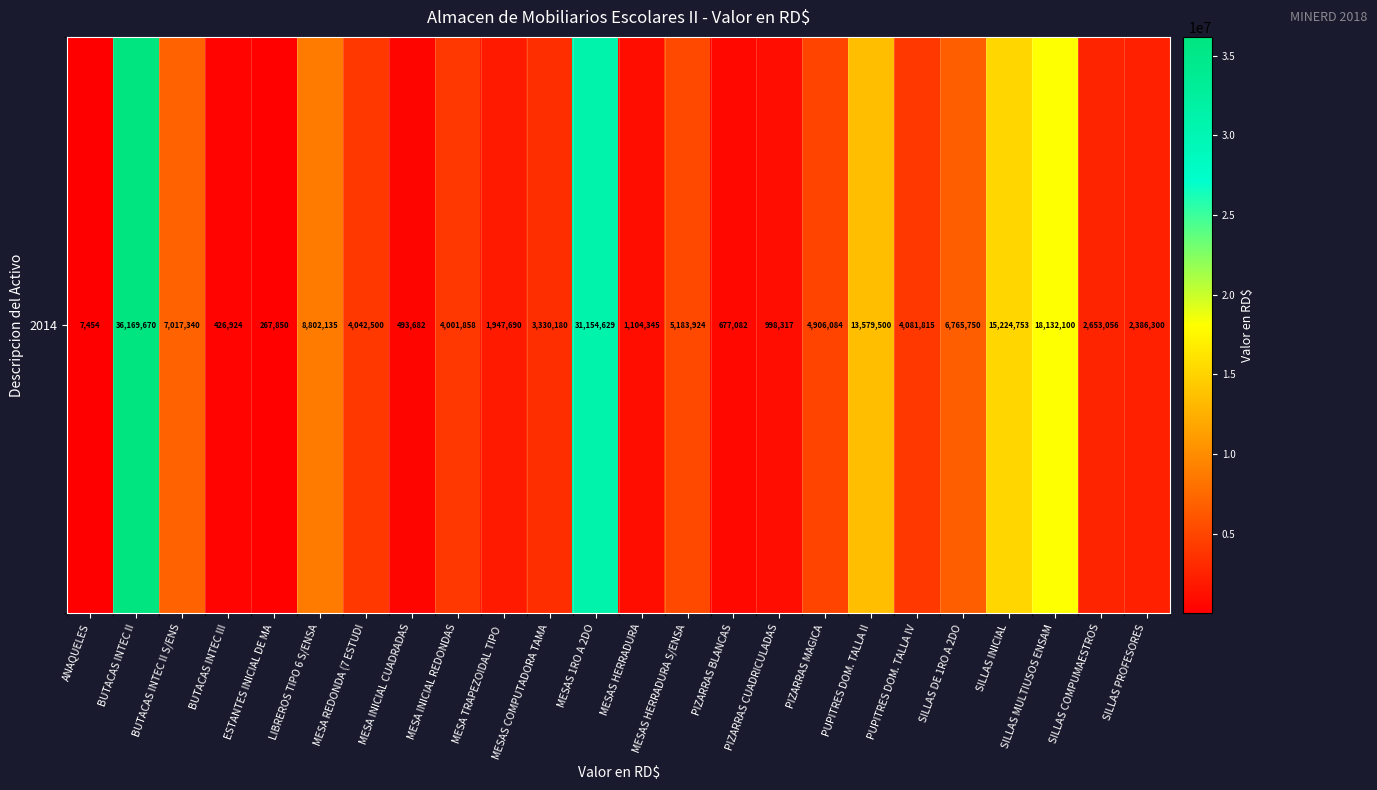

At which label is the value closest to 18088562?

SILLAS MULTIUSOS ENSAM